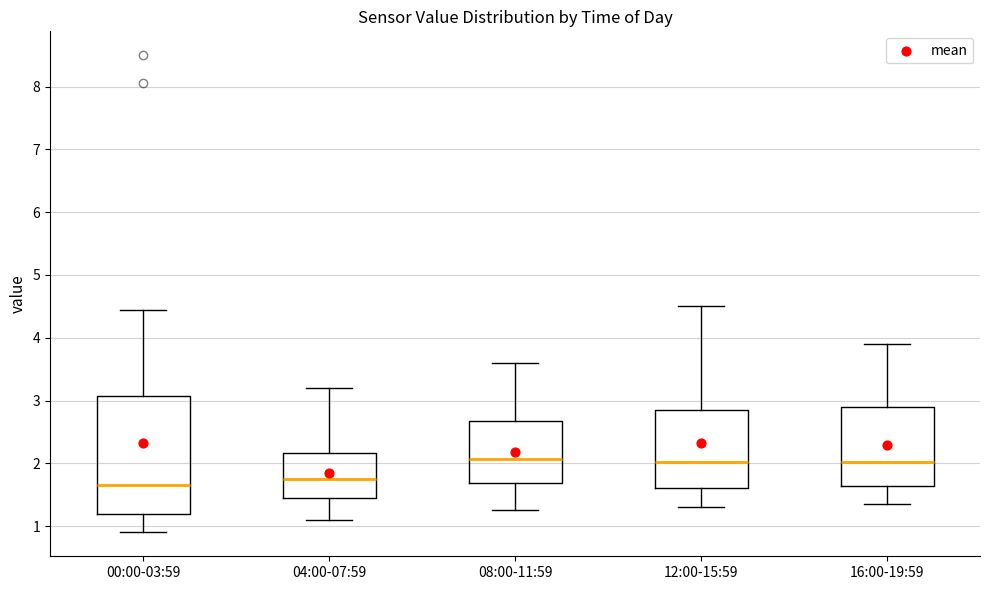

Where does the lower whisker of the box for 08:00-11:59 end on the y-axis? The values are not printed on the chart, so give them approximately, as read against the axis.

1.3